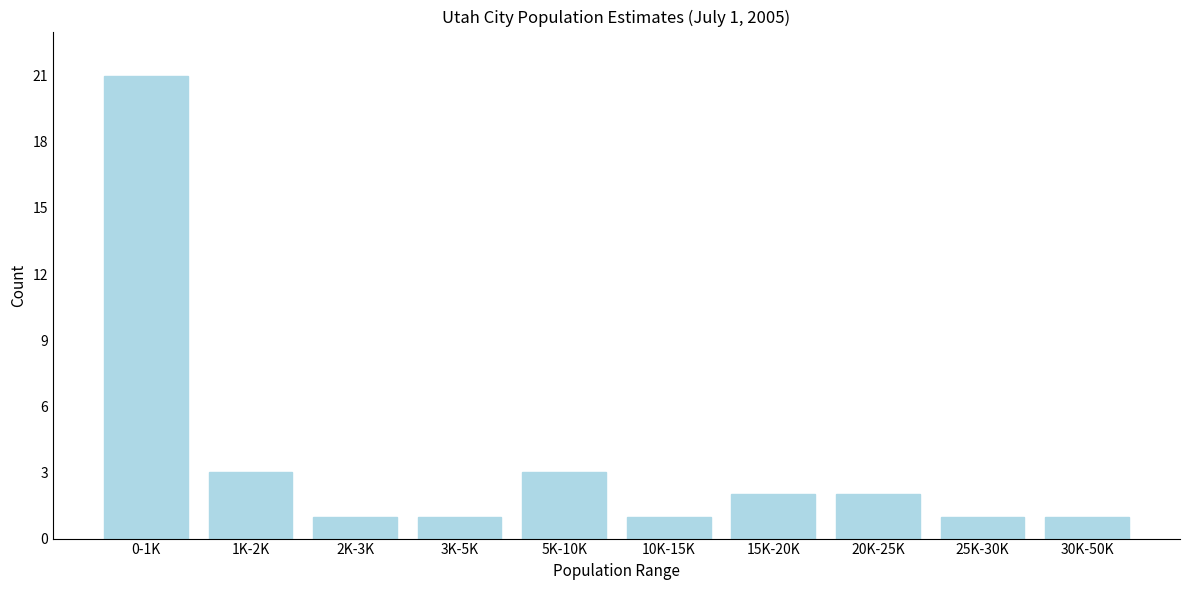

Reading left to right, transcribe all the data shown in this chart.

21	3	1	1	3	1	2	2	1	1